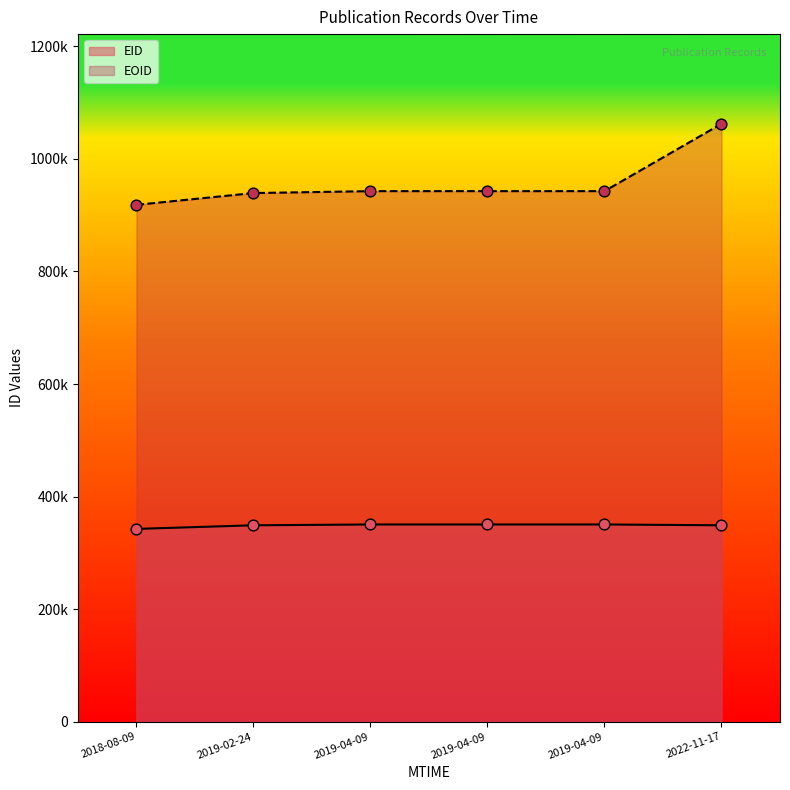

At which category is the sum across all series the highest?

2022-11-17